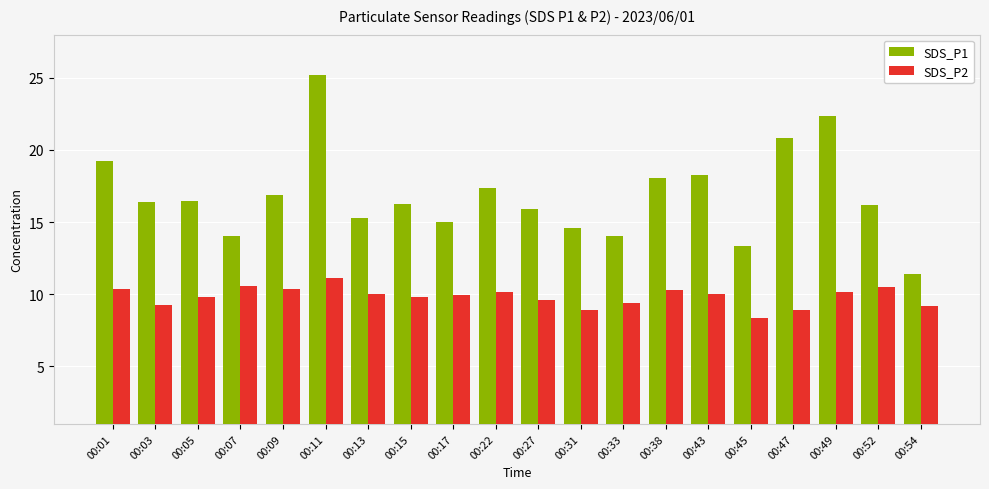

List the series in order of their overall mean, lowest first.

SDS_P2, SDS_P1